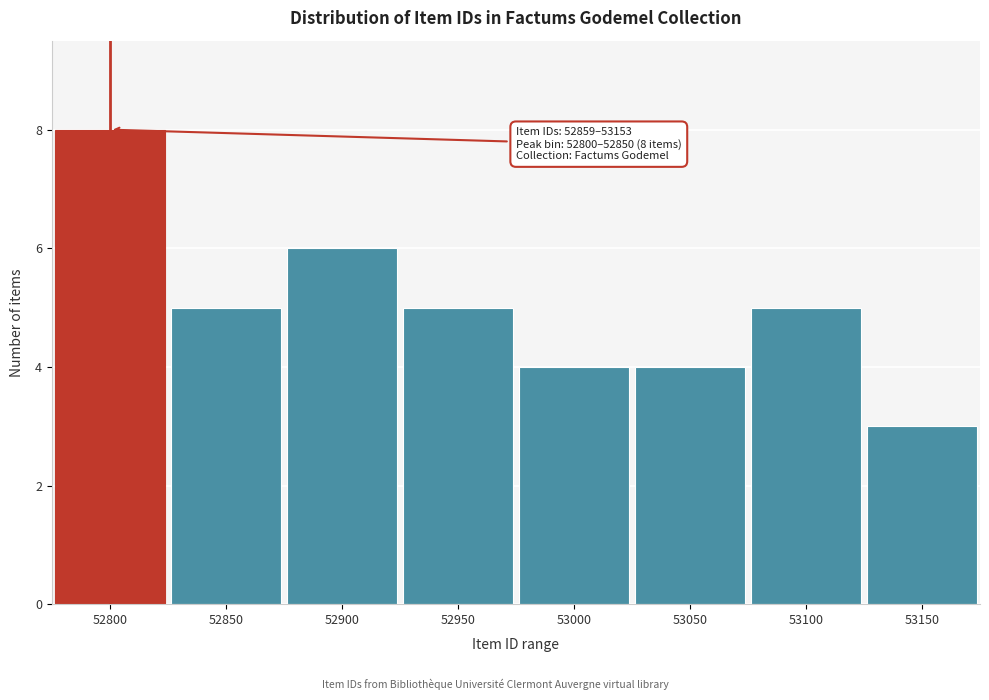

Reading left to right, extract all data points from this chart.

8	5	6	5	4	4	5	3